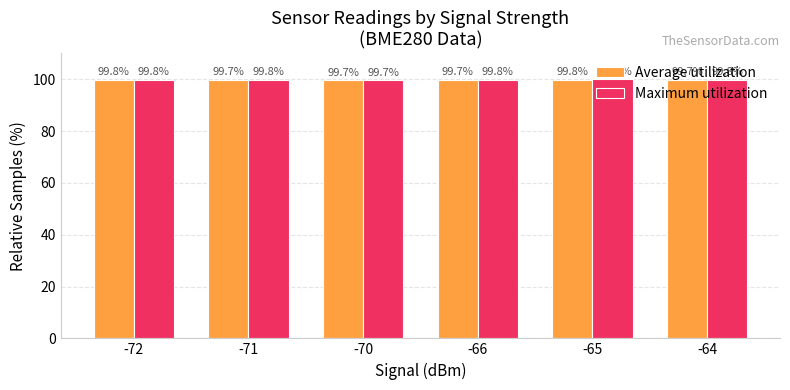

Is it true that Maximum utilization equals 99.8 at -64?

True